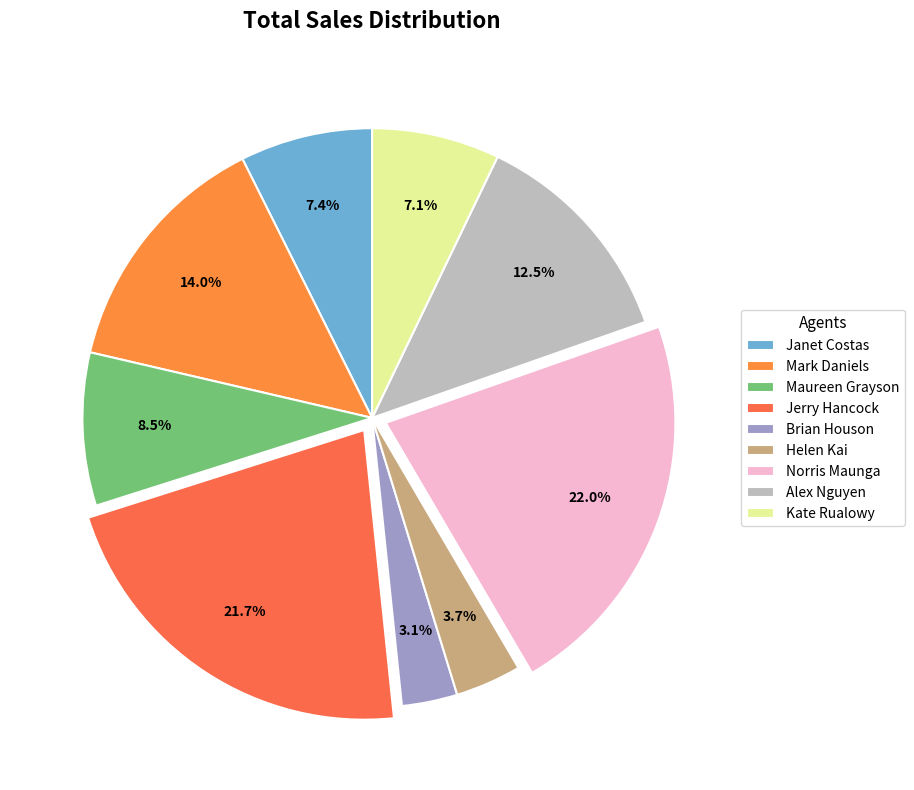

To the nearest percent, what portion does Janet Costas represent?

7%